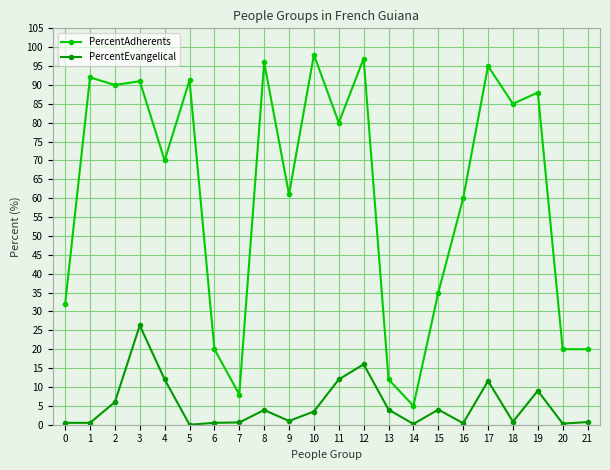

What is the difference between the maximum and second lowest values in the PercentAdherents series?

90.0